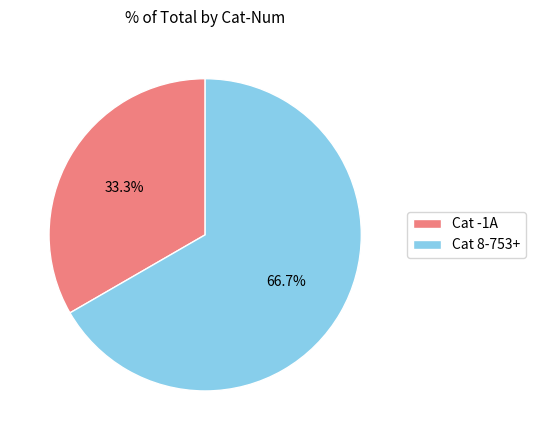

Does Cat 8-753+ account for over 50% of the chart?

Yes